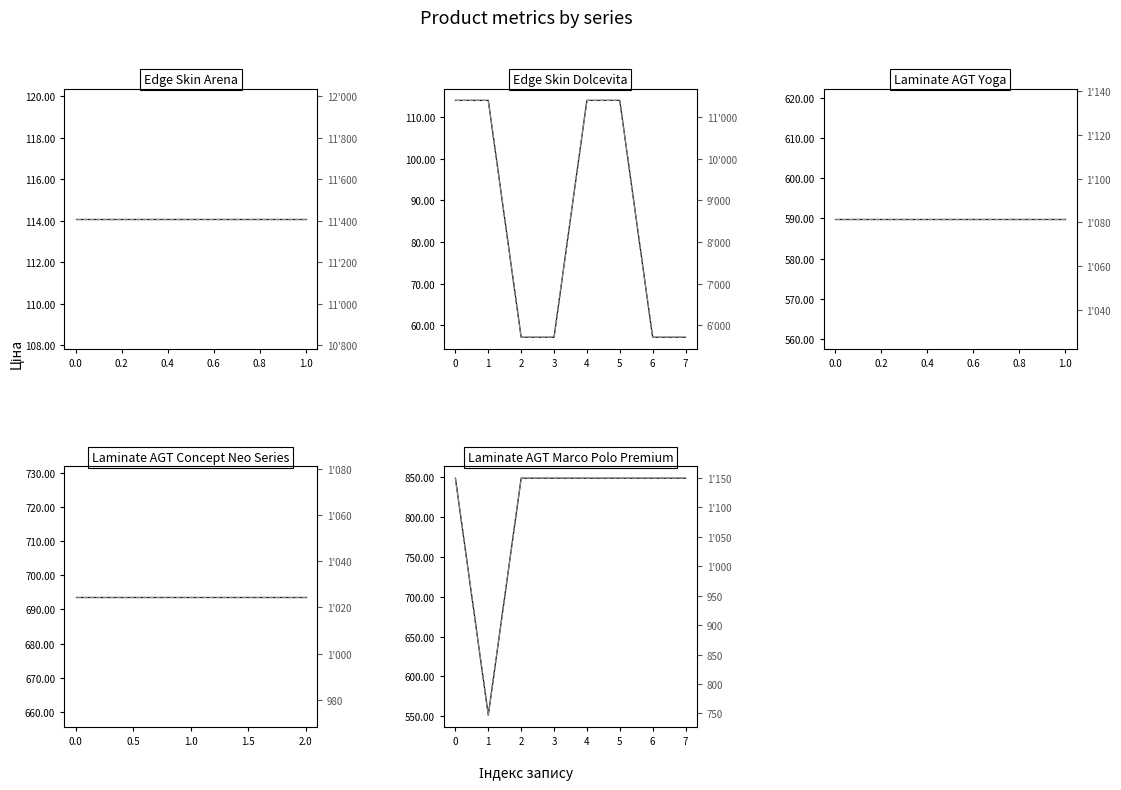

At 3, list the series in order from largest to smallest.

Доп. ціна, Ціна